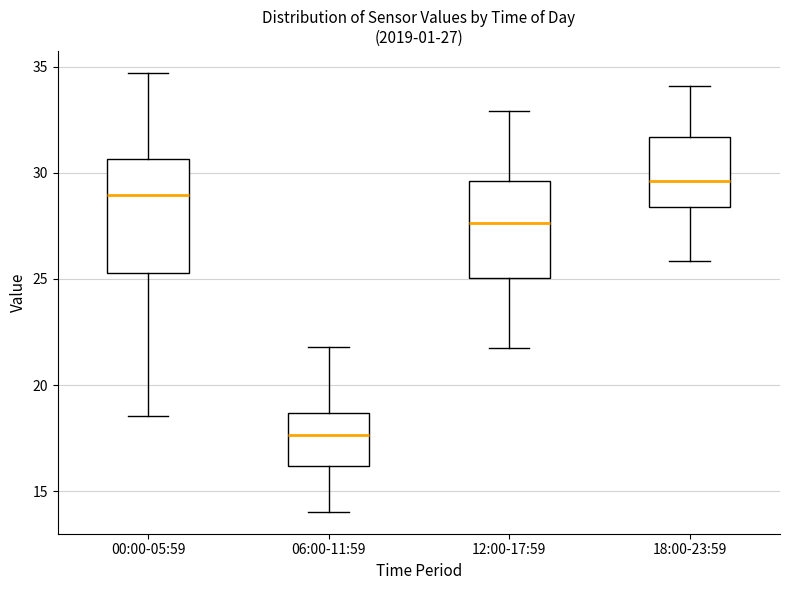

Which box's median line is the lowest?

06:00-11:59